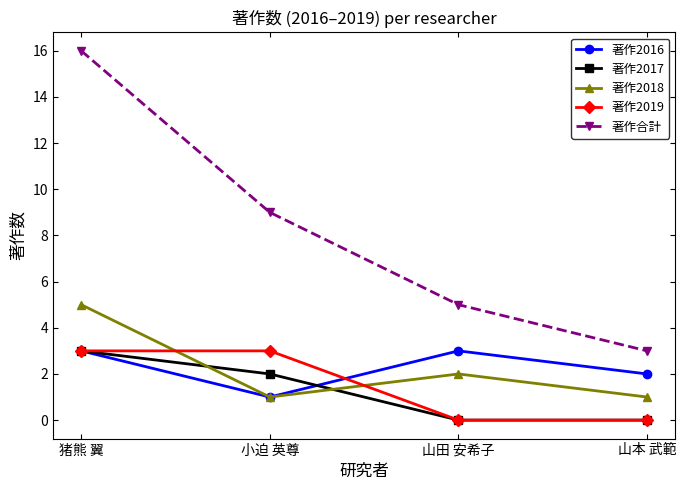

At which category does the chart reach its peak across all series?

猪熊 翼